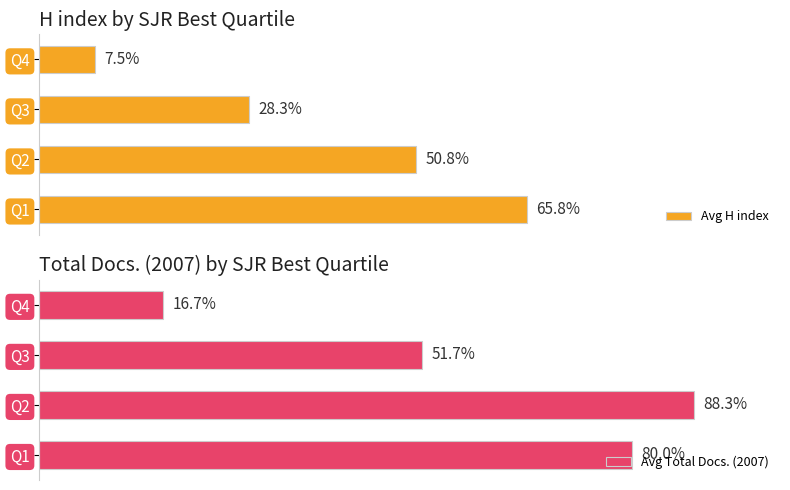

Count the number of categories in the chart.

4